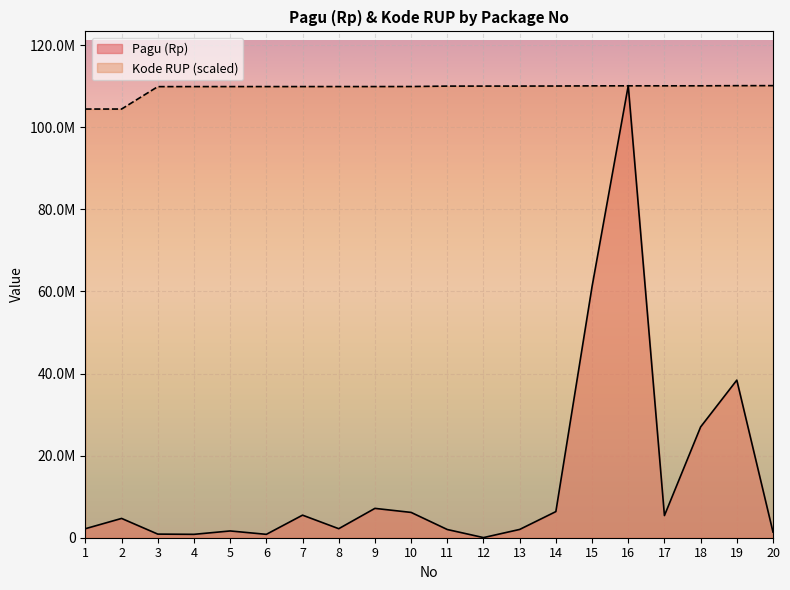

What are all the series names shown in the legend?

Pagu (Rp), Kode RUP (scaled)